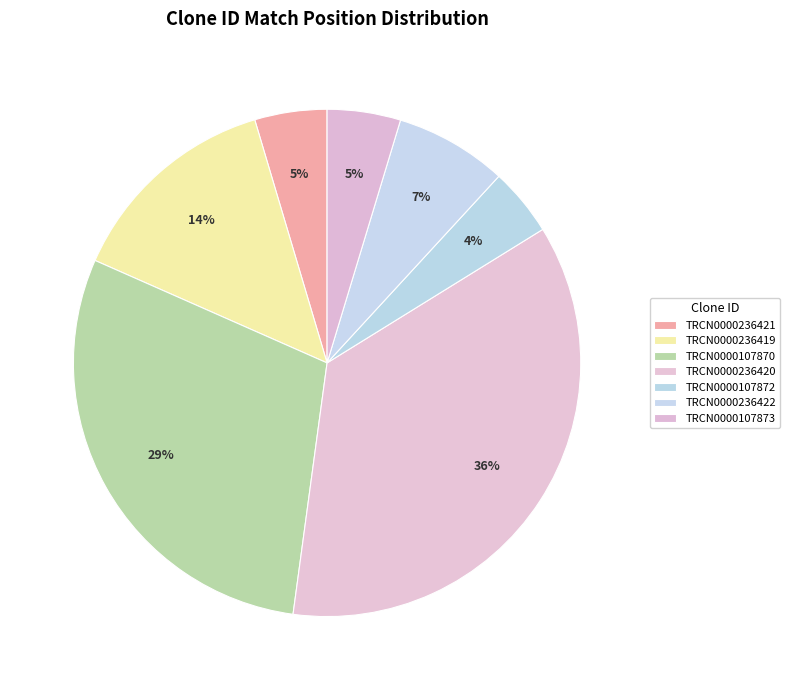

How many segments does this pie chart have?

7